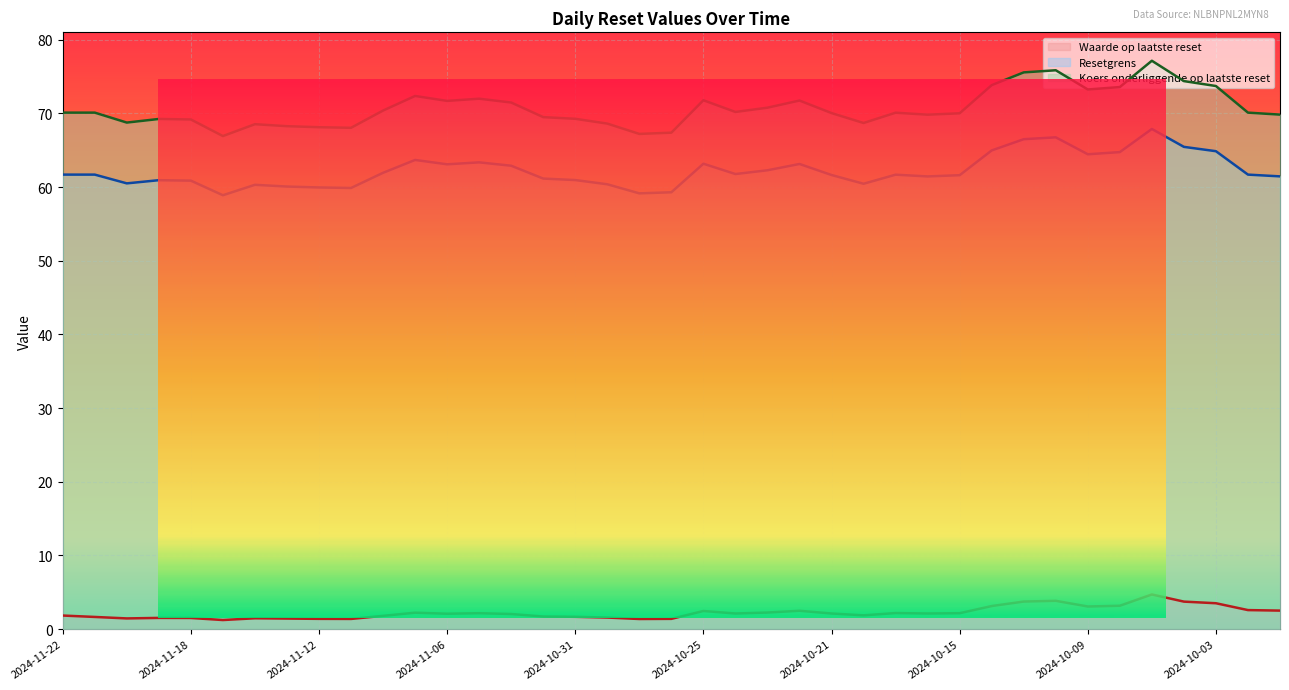

True or false: Resetgrens has a value of 26.5 at 2024-10-01.

False